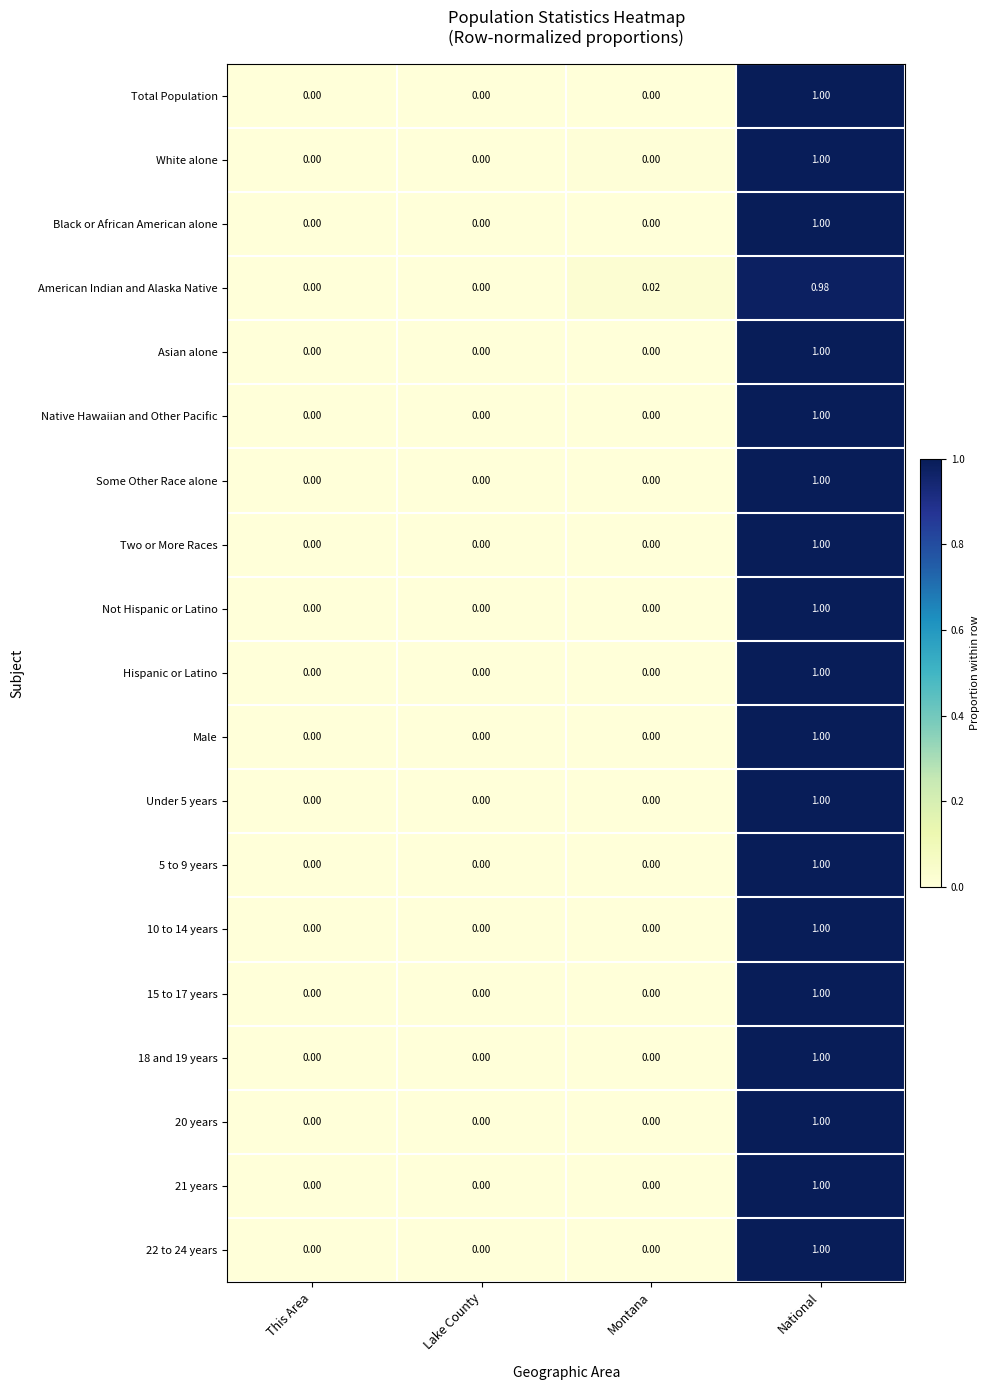

Which label corresponds to the largest value in the chart?

National